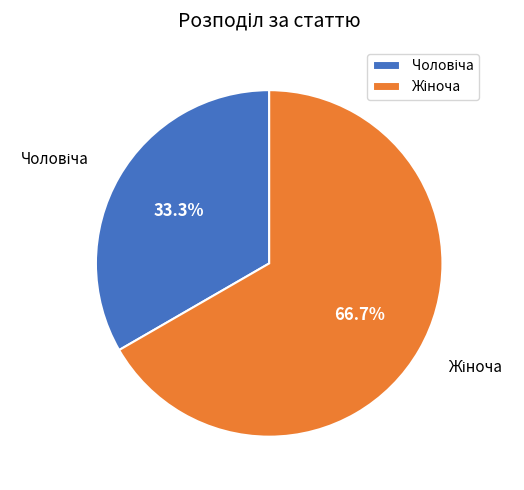

Is there a majority slice in this chart?

Yes